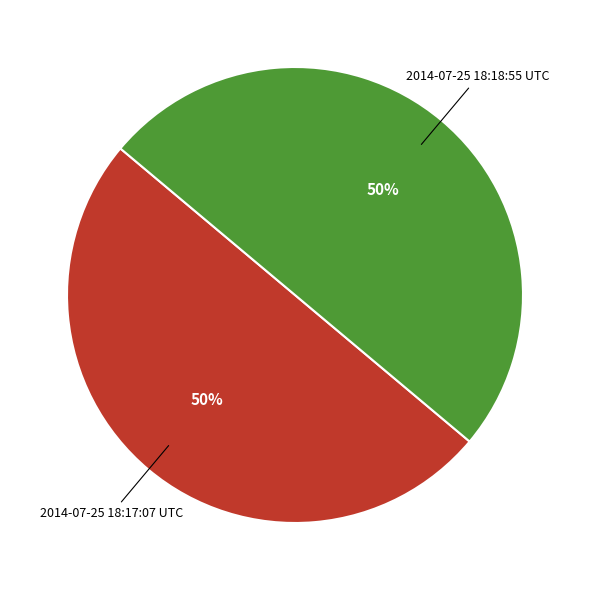

Count the number of slices in the pie.

2